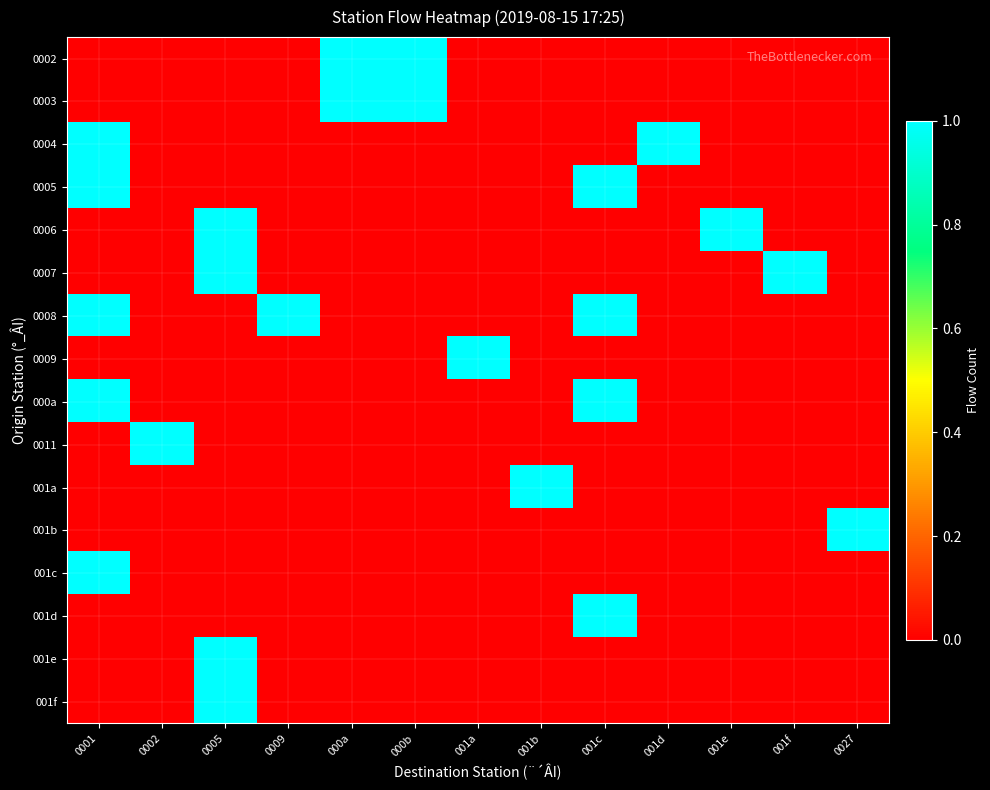

Reading left to right, list all the values displayed in this chart.

0002: 0001=0	0002=0	0005=0	0009=0	000a=1	000b=1	001a=0	001b=0	001c=0	001d=0	001e=0	001f=0	0027=0
0003: 0001=0	0002=0	0005=0	0009=0	000a=1	000b=1	001a=0	001b=0	001c=0	001d=0	001e=0	001f=0	0027=0
0004: 0001=1	0002=0	0005=0	0009=0	000a=0	000b=0	001a=0	001b=0	001c=0	001d=1	001e=0	001f=0	0027=0
0005: 0001=1	0002=0	0005=0	0009=0	000a=0	000b=0	001a=0	001b=0	001c=1	001d=0	001e=0	001f=0	0027=0
0006: 0001=0	0002=0	0005=1	0009=0	000a=0	000b=0	001a=0	001b=0	001c=0	001d=0	001e=1	001f=0	0027=0
0007: 0001=0	0002=0	0005=1	0009=0	000a=0	000b=0	001a=0	001b=0	001c=0	001d=0	001e=0	001f=1	0027=0
0008: 0001=1	0002=0	0005=0	0009=1	000a=0	000b=0	001a=0	001b=0	001c=1	001d=0	001e=0	001f=0	0027=0
0009: 0001=0	0002=0	0005=0	0009=0	000a=0	000b=0	001a=1	001b=0	001c=0	001d=0	001e=0	001f=0	0027=0
000a: 0001=1	0002=0	0005=0	0009=0	000a=0	000b=0	001a=0	001b=0	001c=1	001d=0	001e=0	001f=0	0027=0
0011: 0001=0	0002=1	0005=0	0009=0	000a=0	000b=0	001a=0	001b=0	001c=0	001d=0	001e=0	001f=0	0027=0
001a: 0001=0	0002=0	0005=0	0009=0	000a=0	000b=0	001a=0	001b=1	001c=0	001d=0	001e=0	001f=0	0027=0
001b: 0001=0	0002=0	0005=0	0009=0	000a=0	000b=0	001a=0	001b=0	001c=0	001d=0	001e=0	001f=0	0027=1
001c: 0001=1	0002=0	0005=0	0009=0	000a=0	000b=0	001a=0	001b=0	001c=0	001d=0	001e=0	001f=0	0027=0
001d: 0001=0	0002=0	0005=0	0009=0	000a=0	000b=0	001a=0	001b=0	001c=1	001d=0	001e=0	001f=0	0027=0
001e: 0001=0	0002=0	0005=1	0009=0	000a=0	000b=0	001a=0	001b=0	001c=0	001d=0	001e=0	001f=0	0027=0
001f: 0001=0	0002=0	0005=1	0009=0	000a=0	000b=0	001a=0	001b=0	001c=0	001d=0	001e=0	001f=0	0027=0